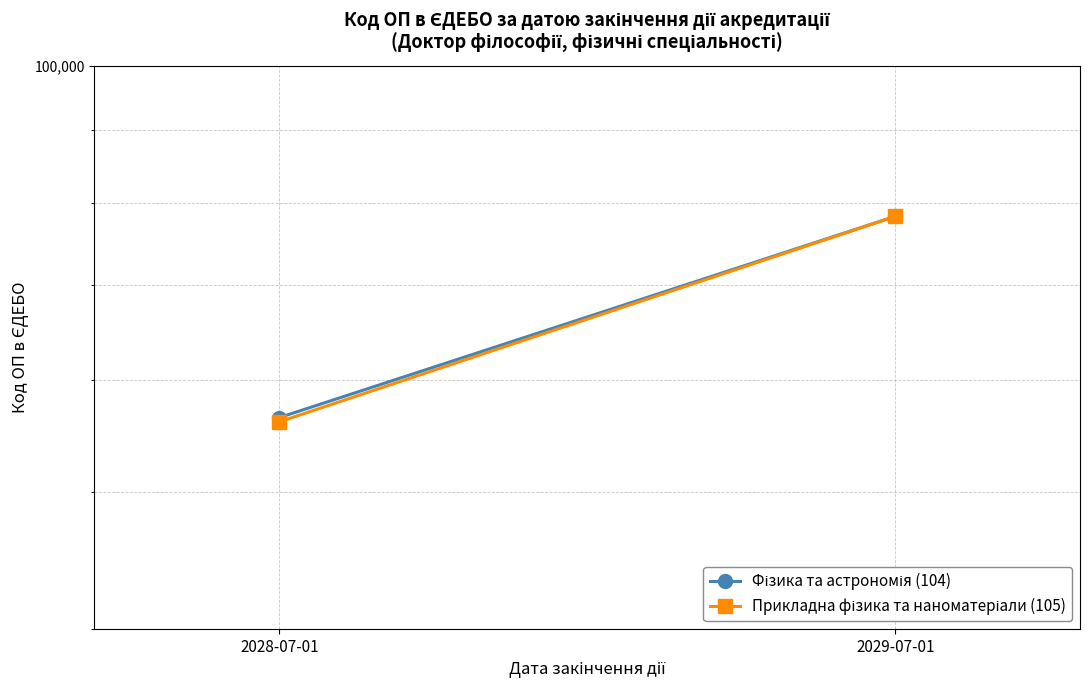

At how many categories does at least one series exceed 72248?

1